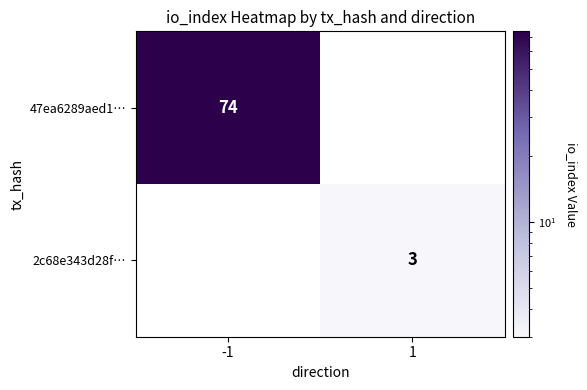

Count the number of data series in this chart.

2